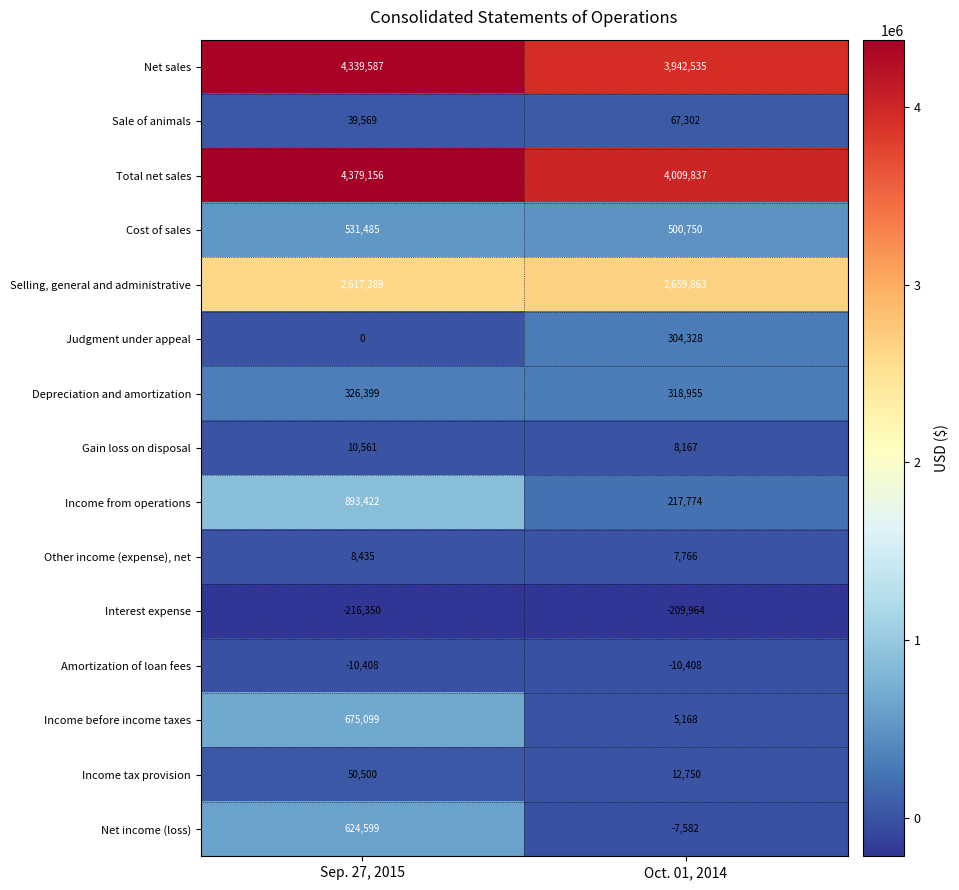

What is the minimum value shown in the chart?

-216350